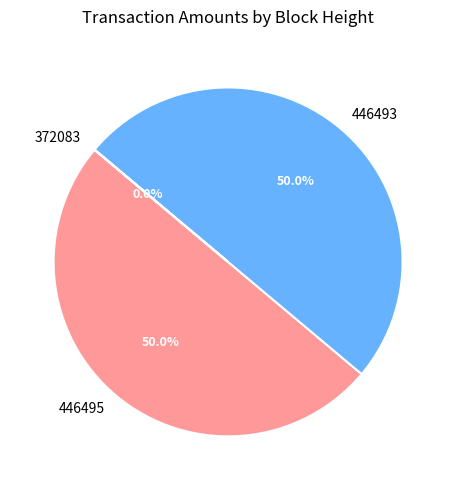

Do 446493 and 446495 together represent more than half of the pie?

Yes